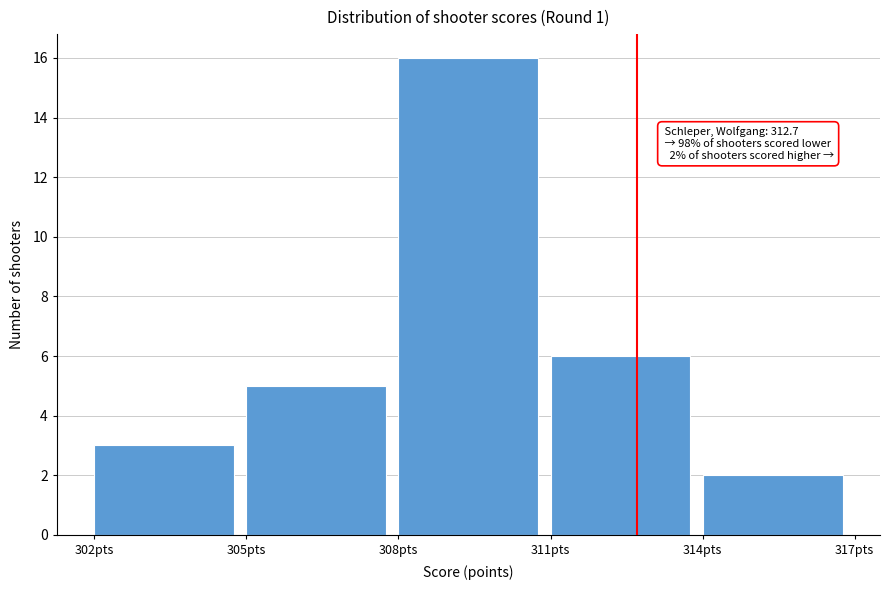

Which range on the x-axis has the tallest bar?

308 to 311